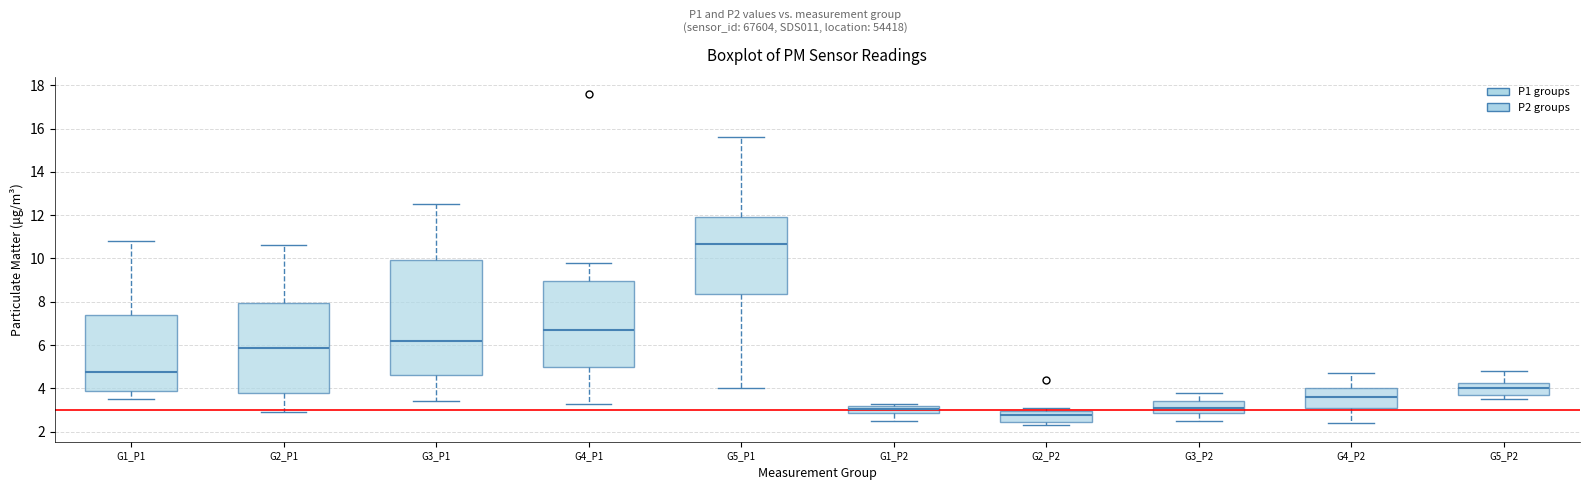

Which box has the lowest median line?

G2_P2